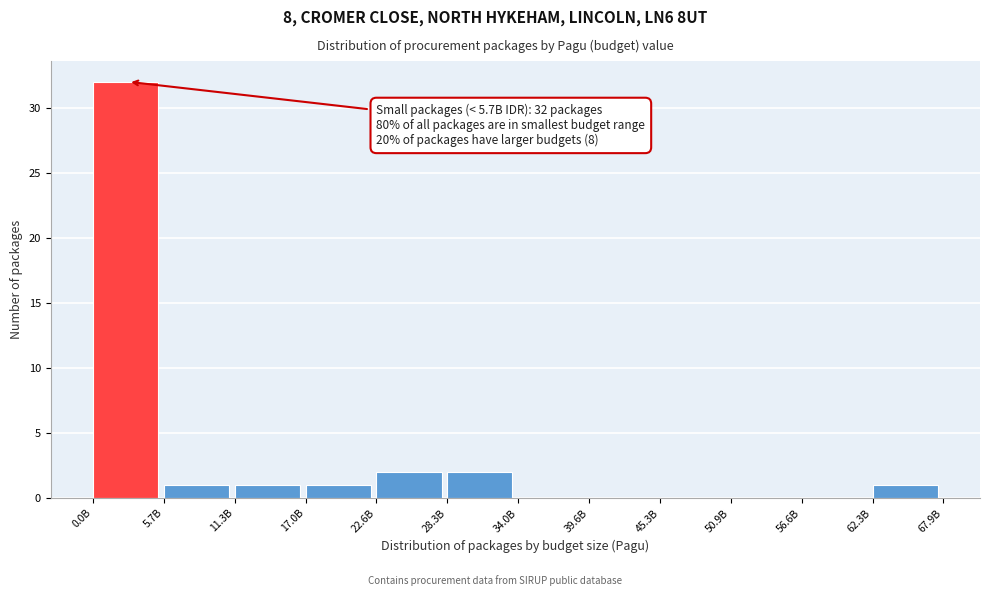

Reading left to right, transcribe all the data shown in this chart.

0.0B=32	5.7B=1	11.3B=1	17.0B=1	22.6B=2	28.3B=2	34.0B=0	39.6B=0	45.3B=0	50.9B=0	56.6B=0	62.3B=1